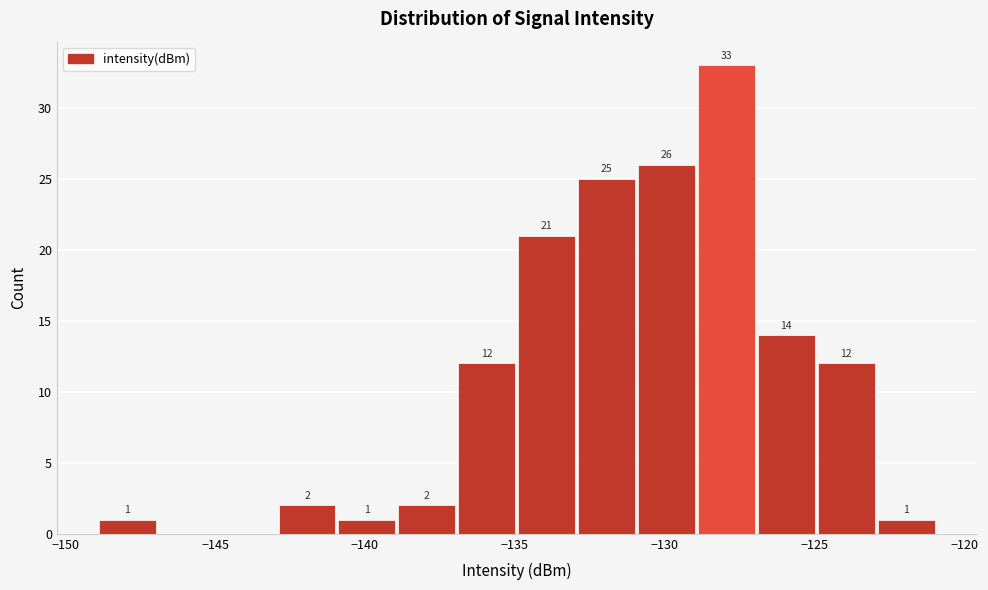

Which range on the x-axis has the tallest bar?

-129 to -127